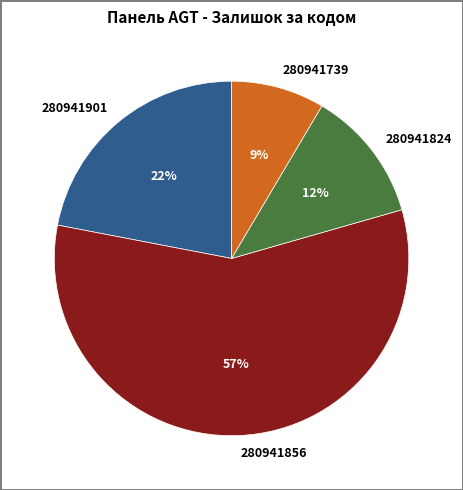

Rank the categories by value from highest to lowest.

280941856, 280941901, 280941824, 280941739